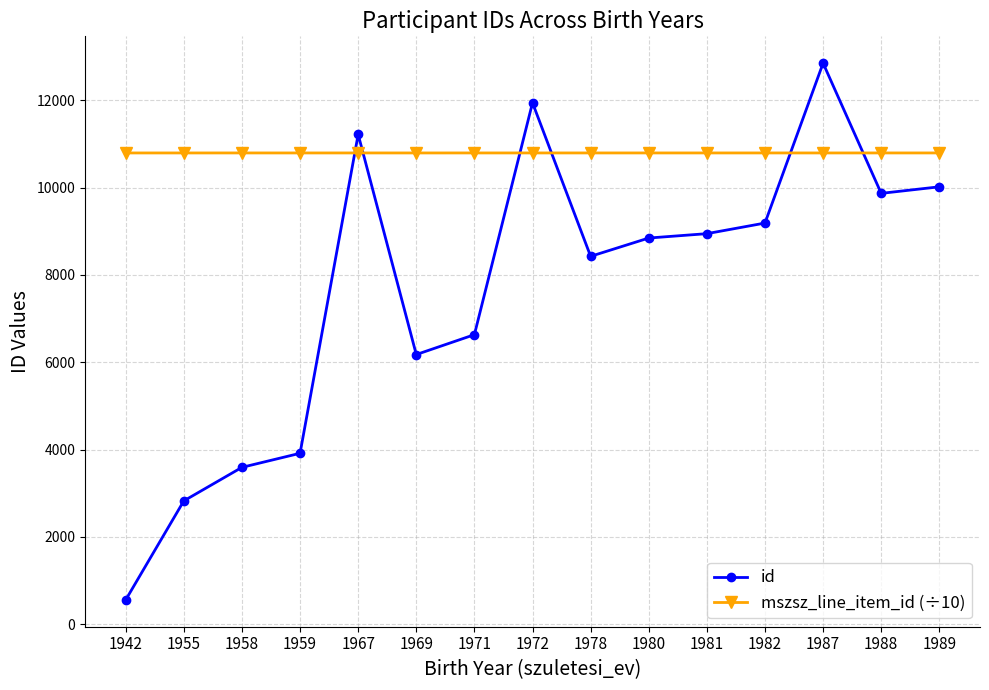

Which series has the largest total across all categories?

mszsz_line_item_id (÷10)